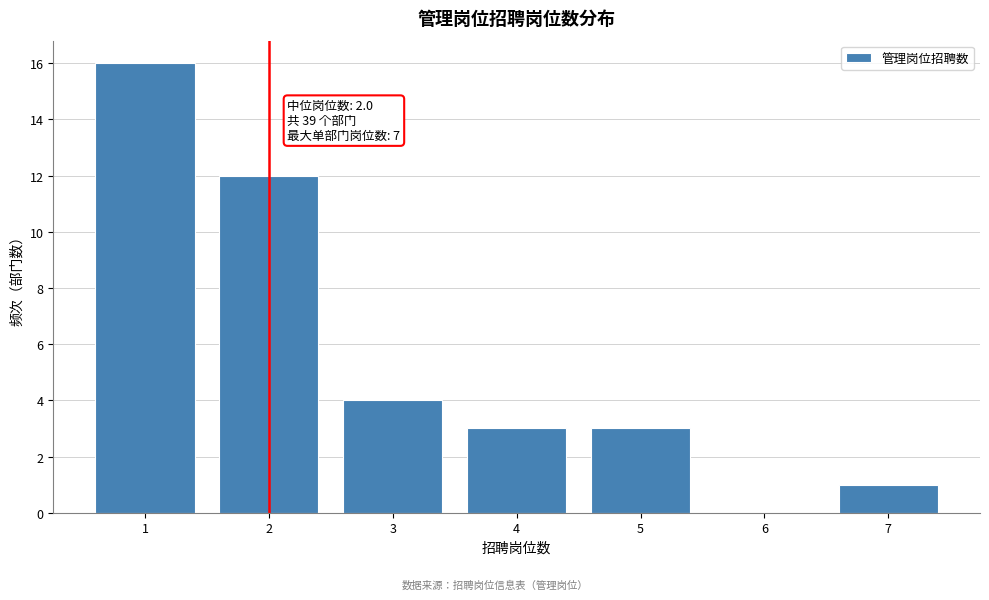

Reading right to left, what are all the values shown in this chart?

7=1	6=0	5=3	4=3	3=4	2=12	1=16